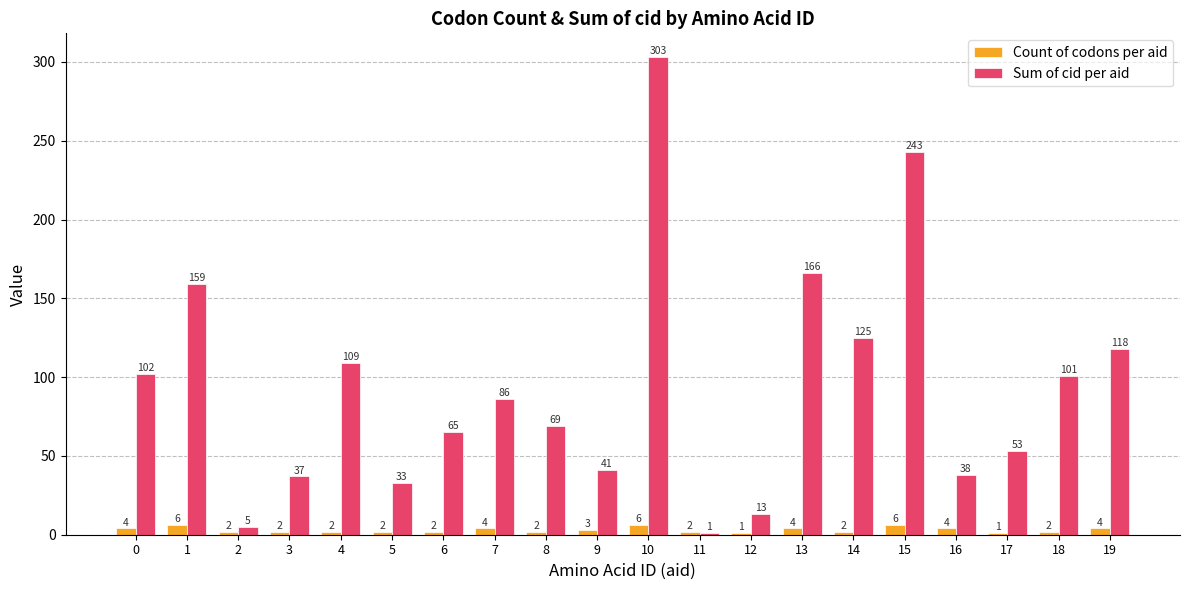

What is the difference between the maximum and second lowest values in the Sum of cid per aid series?

298